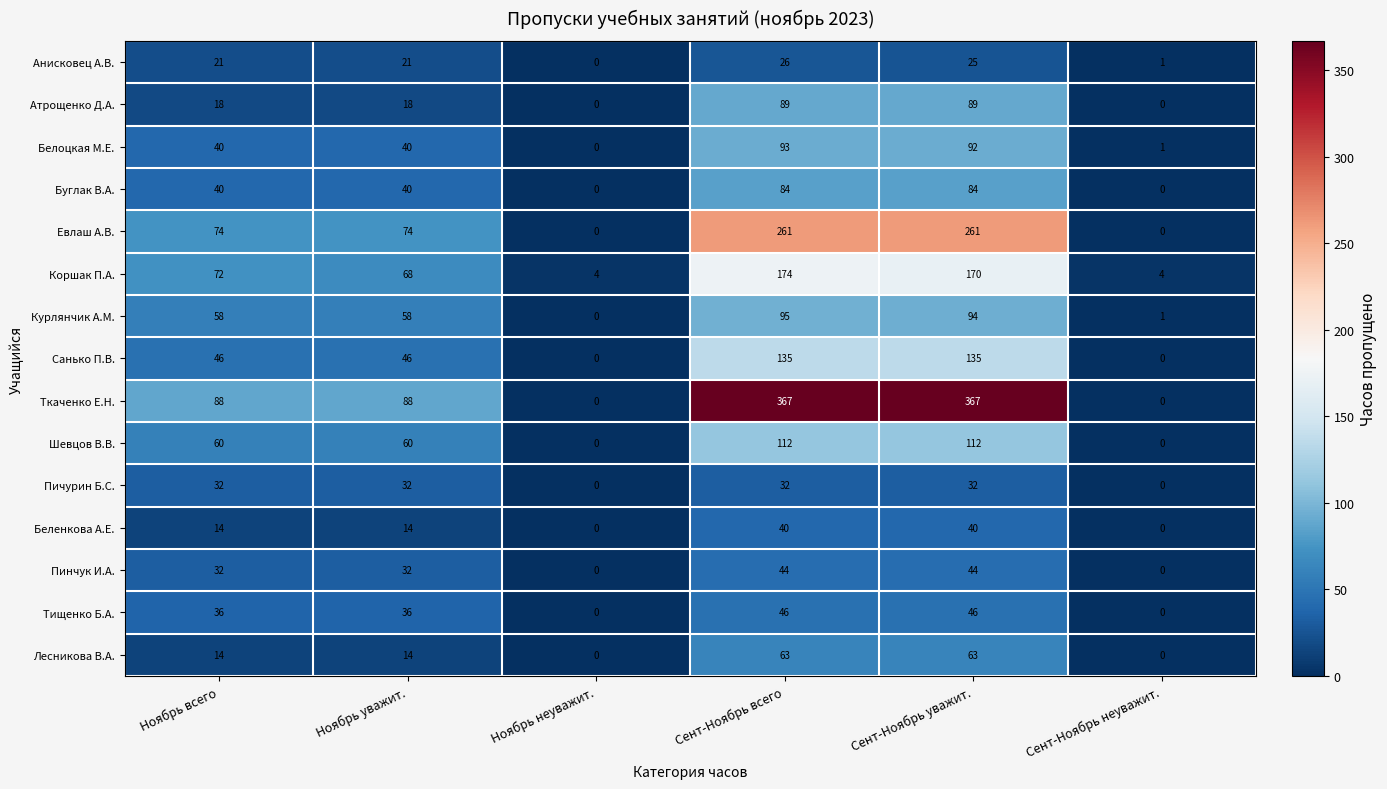

List the series in order of their peak value, lowest first.

Анисковец А.В., Пичурин Б.С., Беленкова А.Е., Пинчук И.А., Тищенко Б.А., Лесникова В.А., Буглак В.А., Атрощенко Д.А., Белоцкая М.Е., Курлянчик А.М., Шевцов В.В., Санько П.В., Коршак П.А., Евлаш А.В., Ткаченко Е.Н.